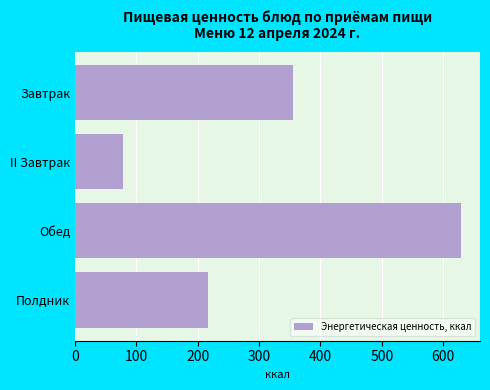

The chart shows a value of 18.8 at II Завтрак. True or false?

False